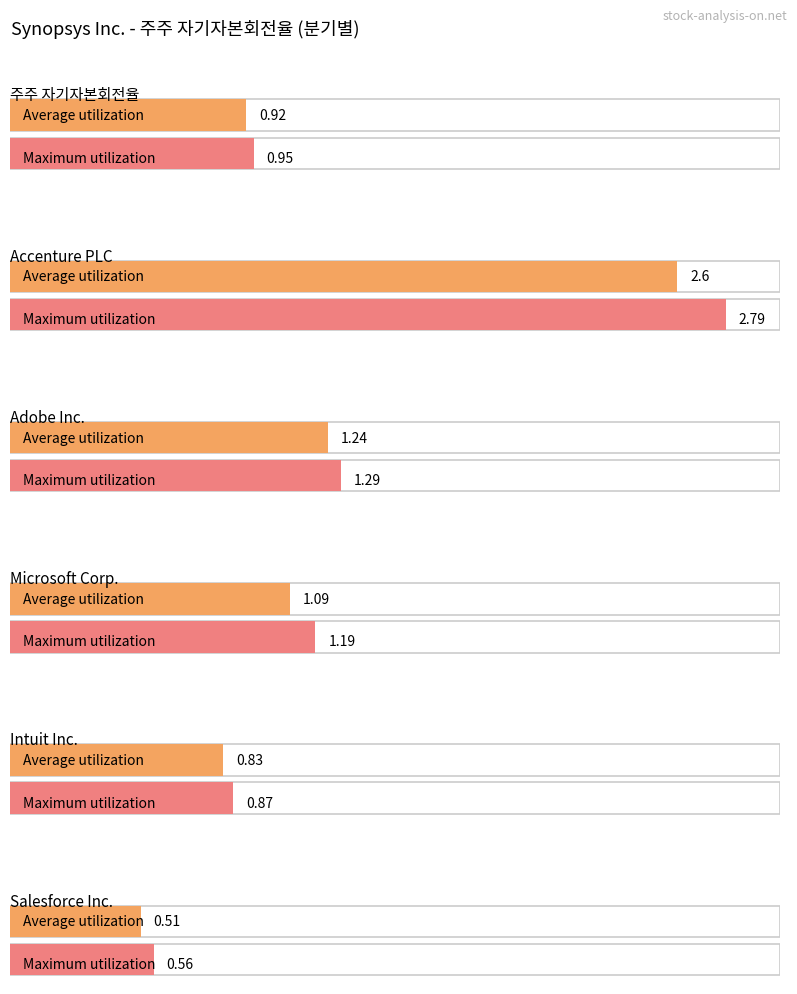

The value of Salesforce Inc. at 2023-07-31 is 0.5. True or false?

True